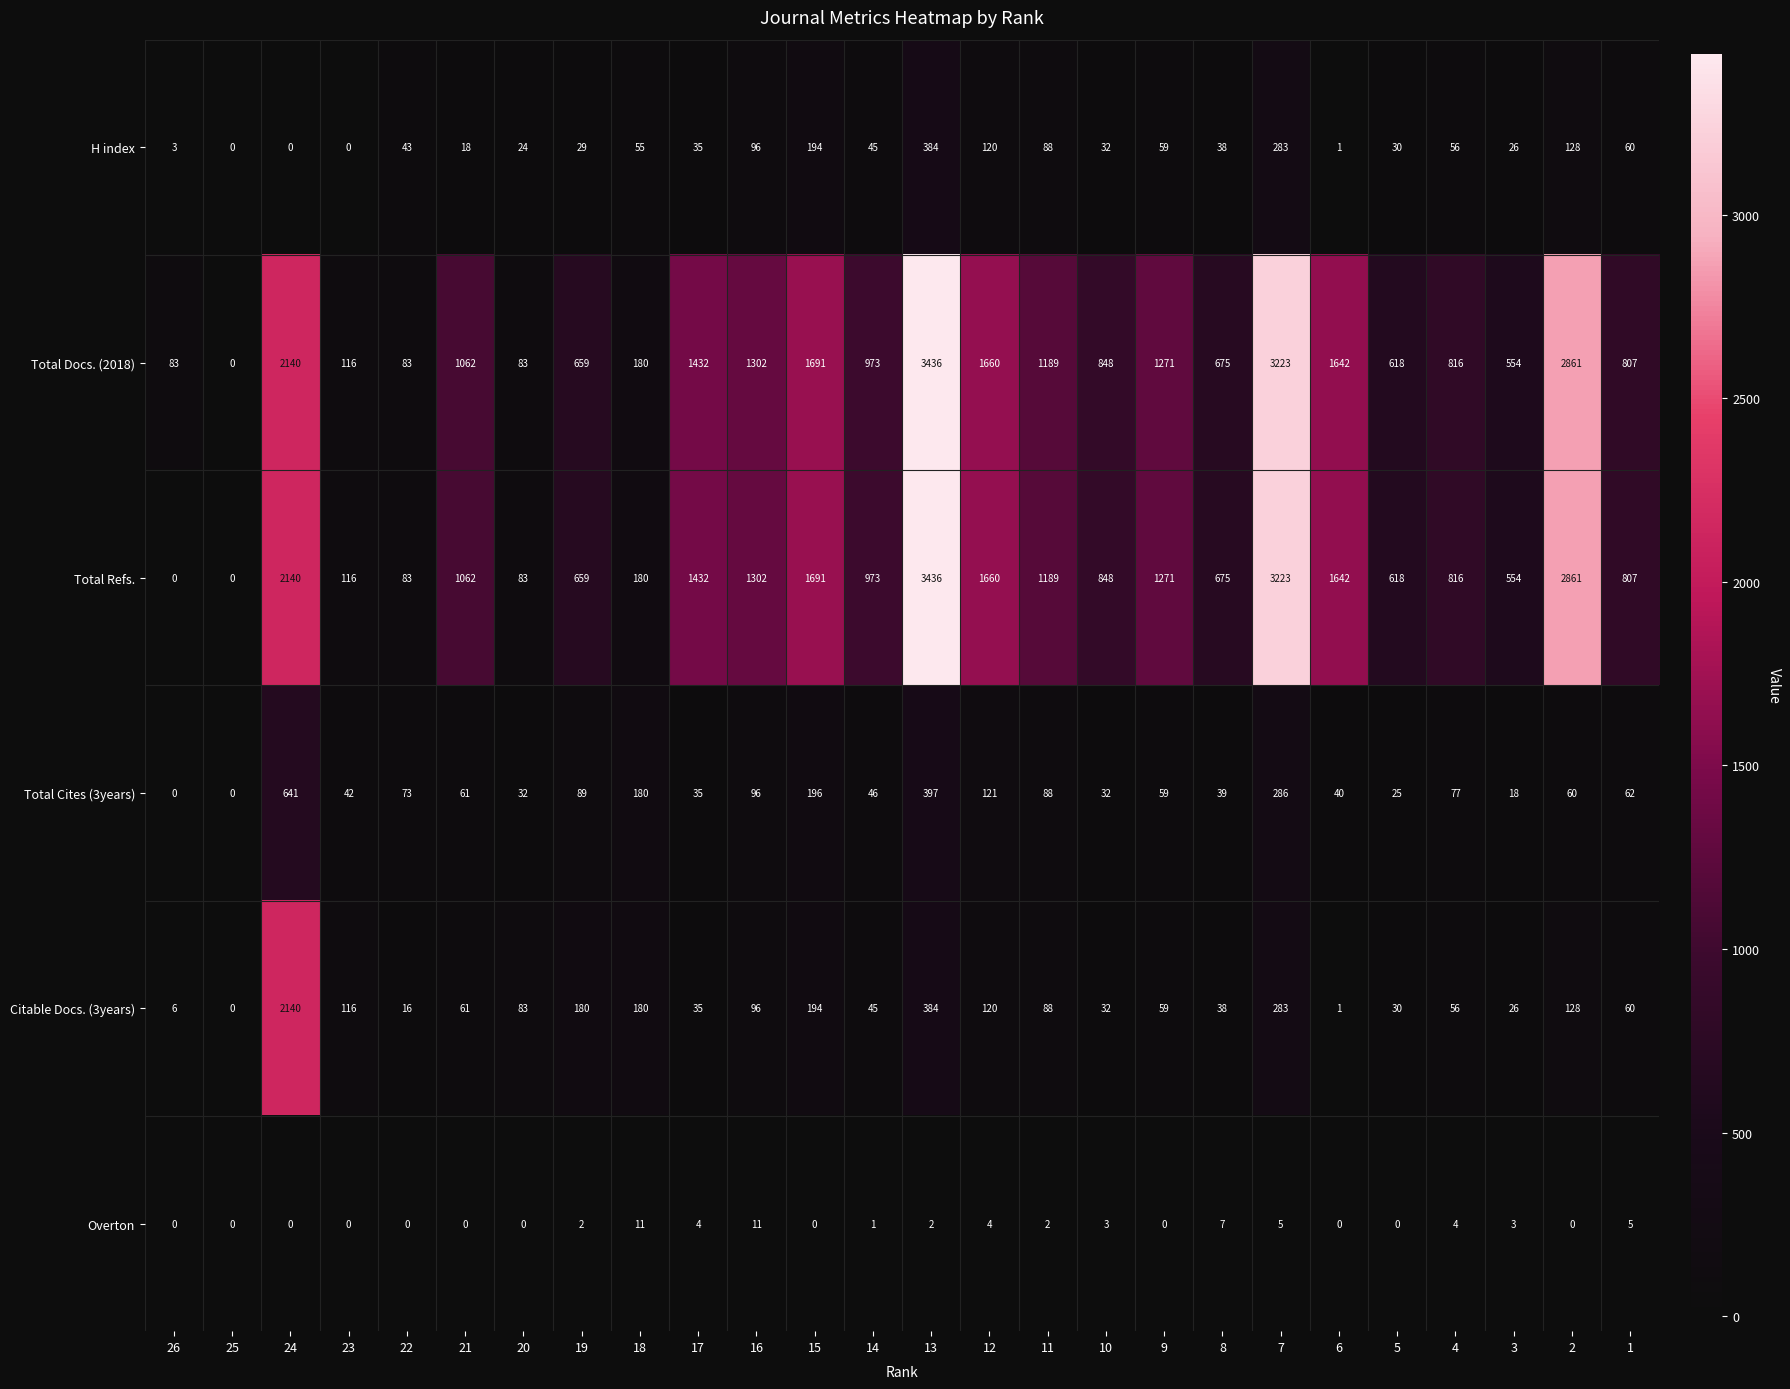

At which category is the sum across all series the highest?

13